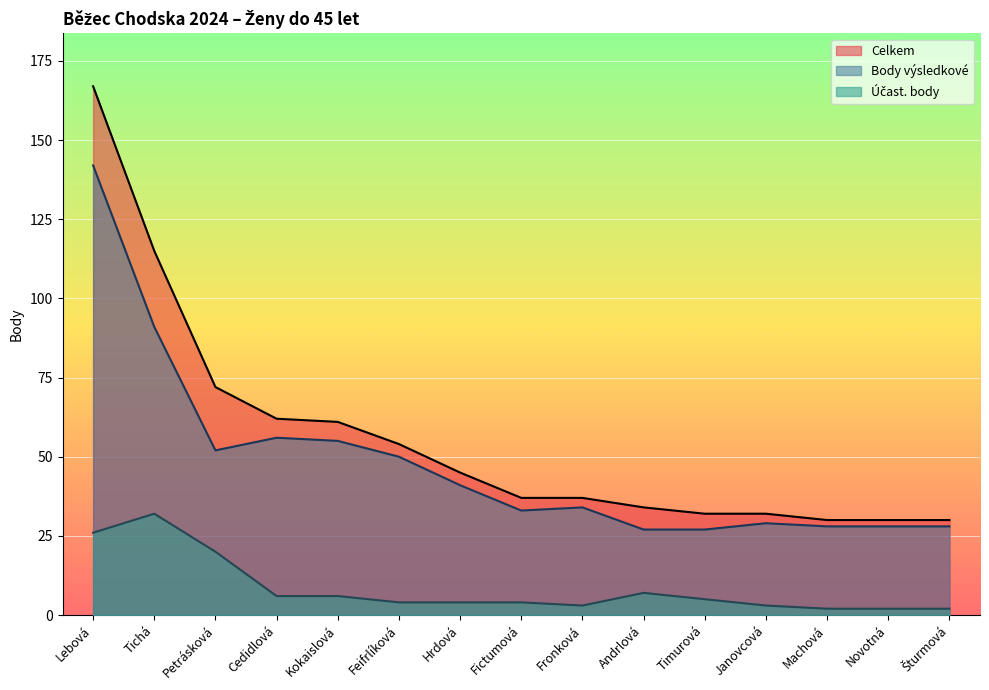

At which label does Celkem reach its minimum?

Machová